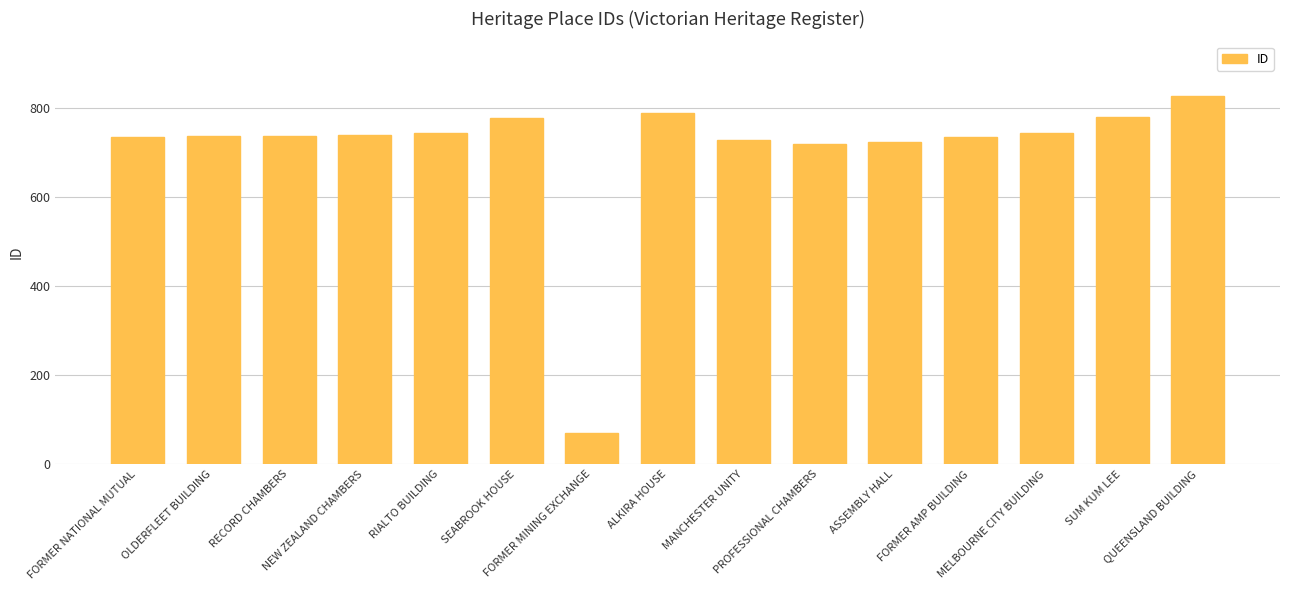

Which label corresponds to the smallest value in the chart?

FORMER MINING EXCHANGE